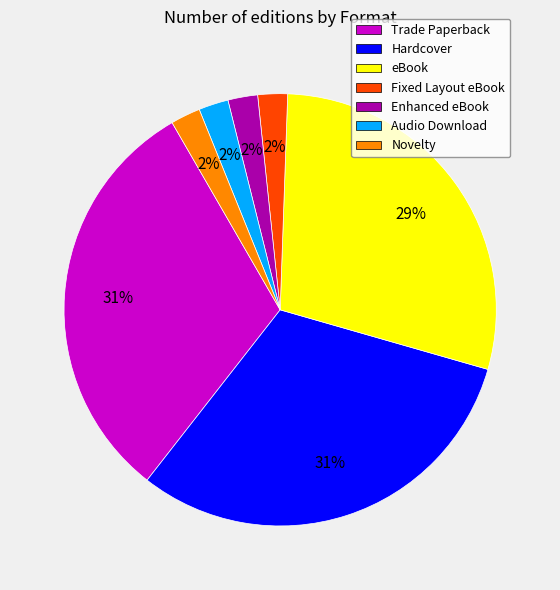

Does Hardcover represent more than half of the total?

No